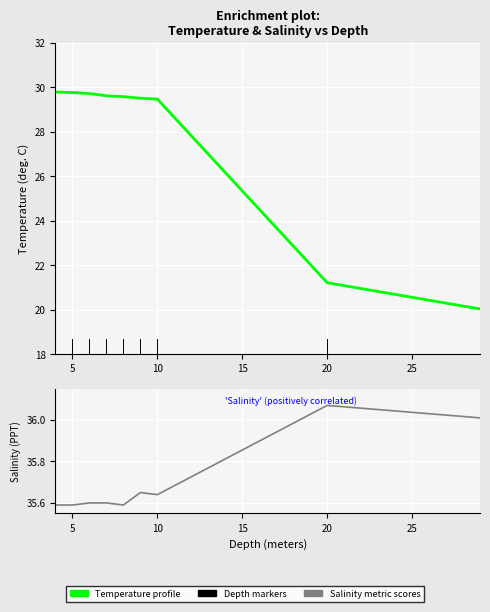

Count the number of categories in the chart.

9